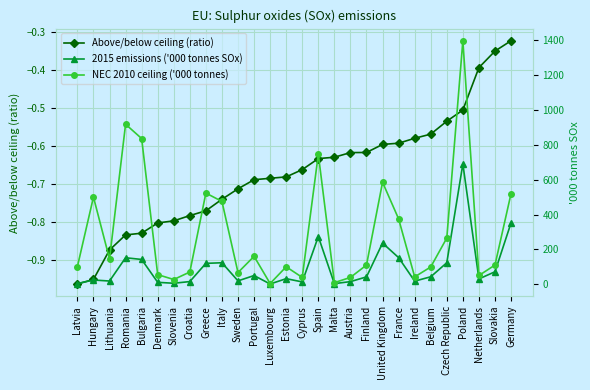

True or false: Above/below ceiling (ratio) and NEC 2010 ceiling ('000 tonnes) cross at least once.

False